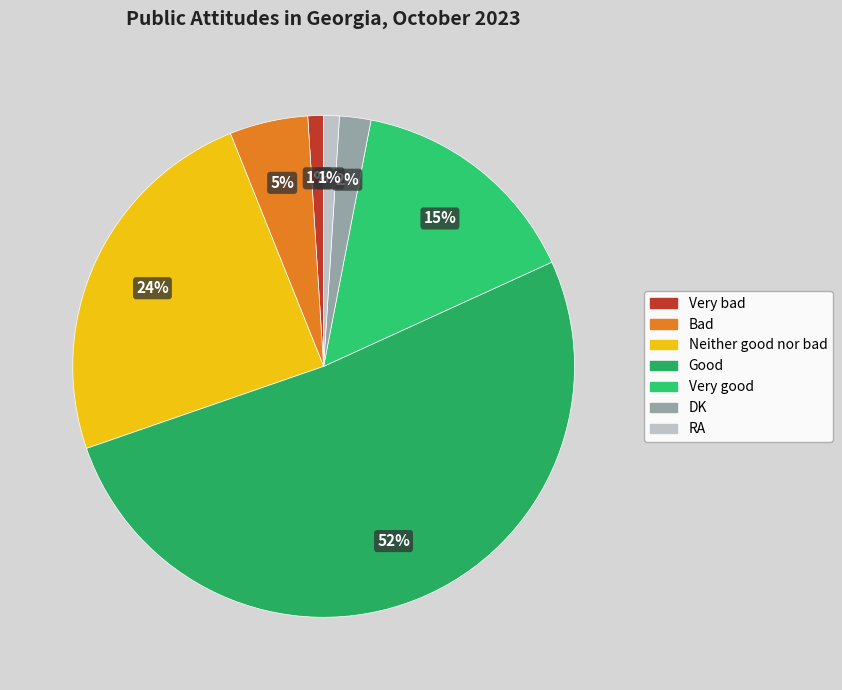

Combined, what portion of the pie is Good and Very good?

66.7%